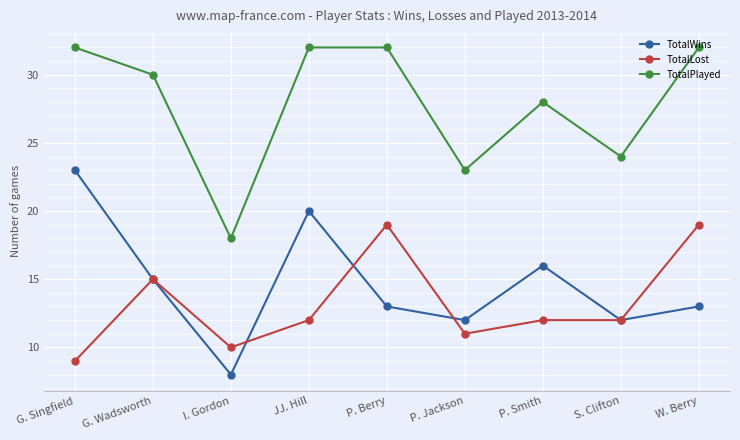

Which series changed the most between I. Gordon and P. Smith?

TotalPlayed